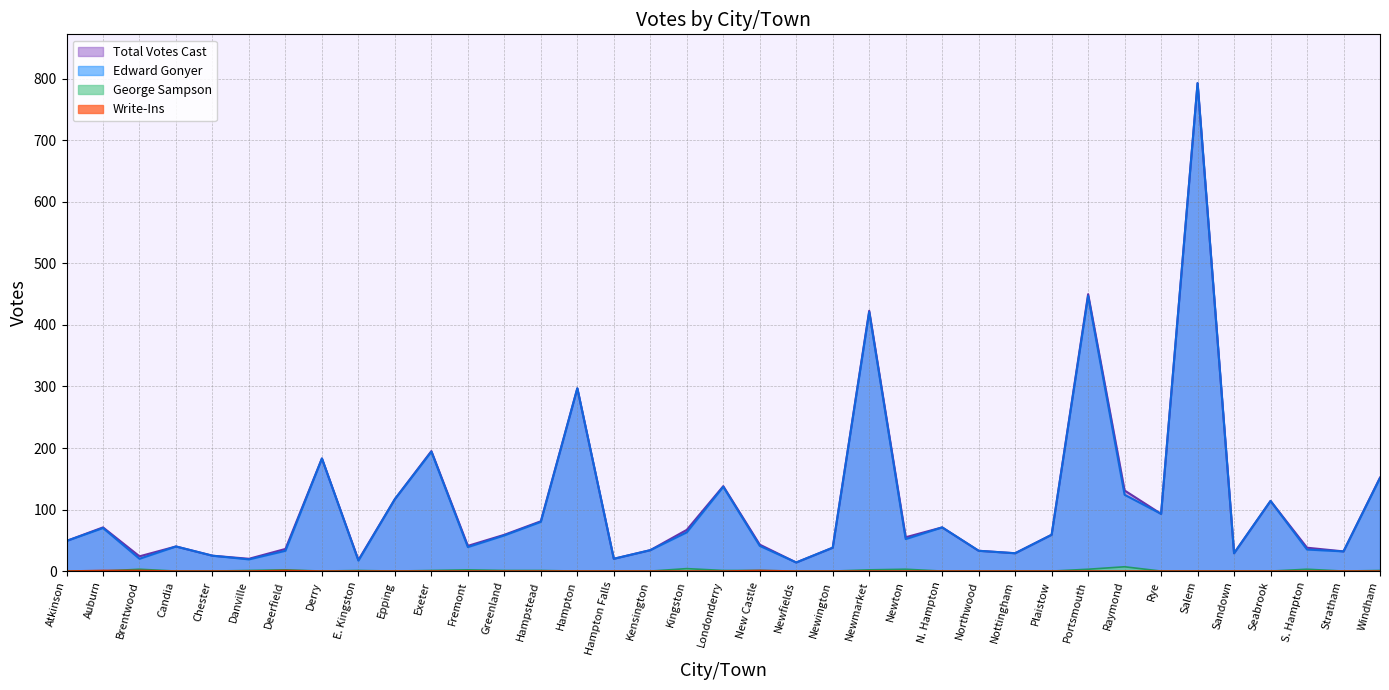

Is the value of Write-Ins at Hampton Falls greater than the value of Edward Gonyer at S. Hampton?

No